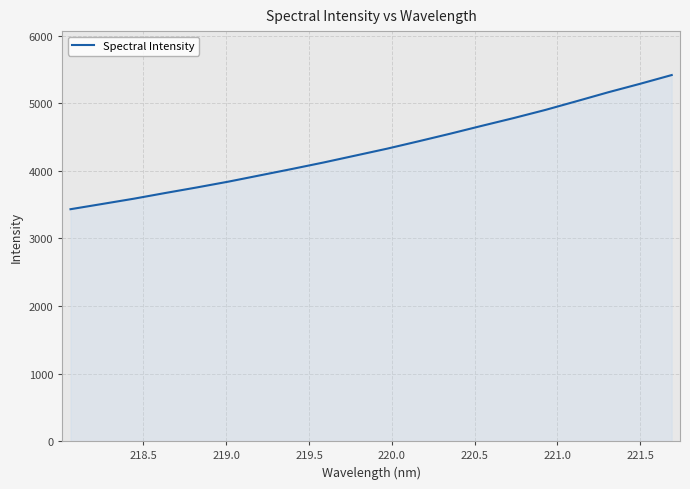

What is the minimum value shown in the chart?

3431.3